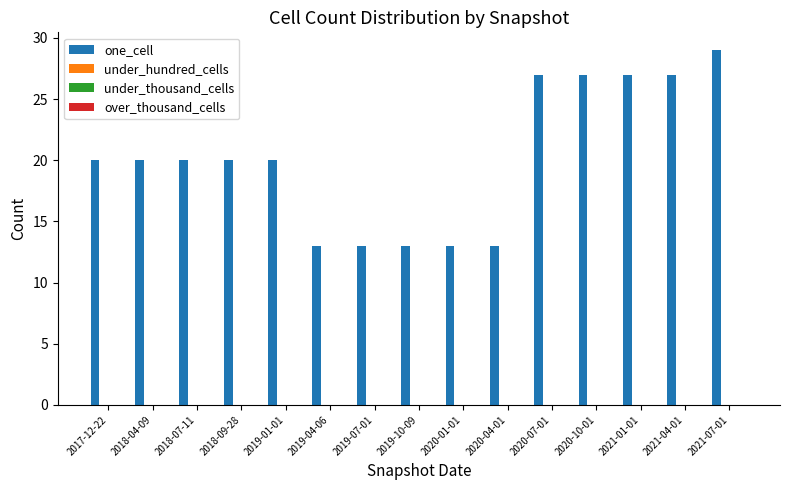

What is the value of the 8th bar from the left?

13